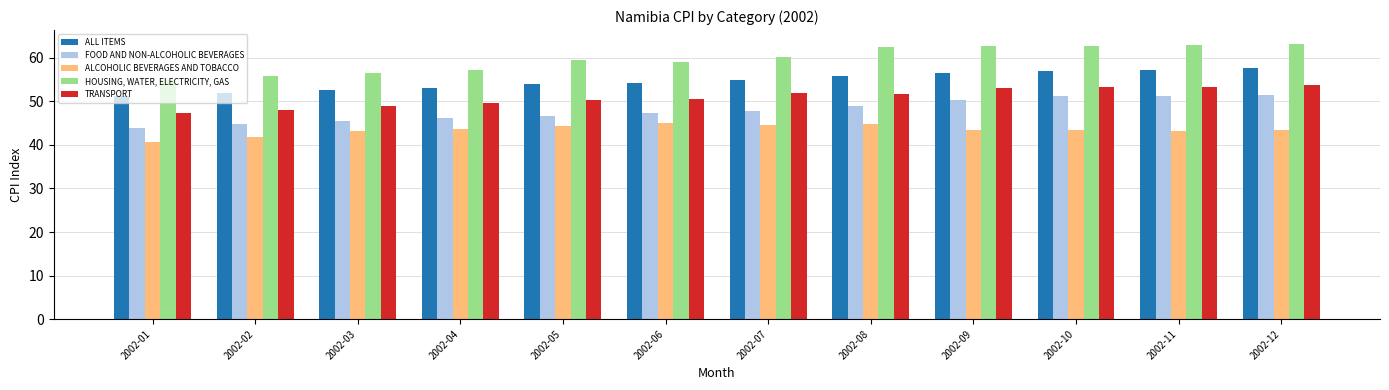

What is the total value across all series at 2002-05?

254.8